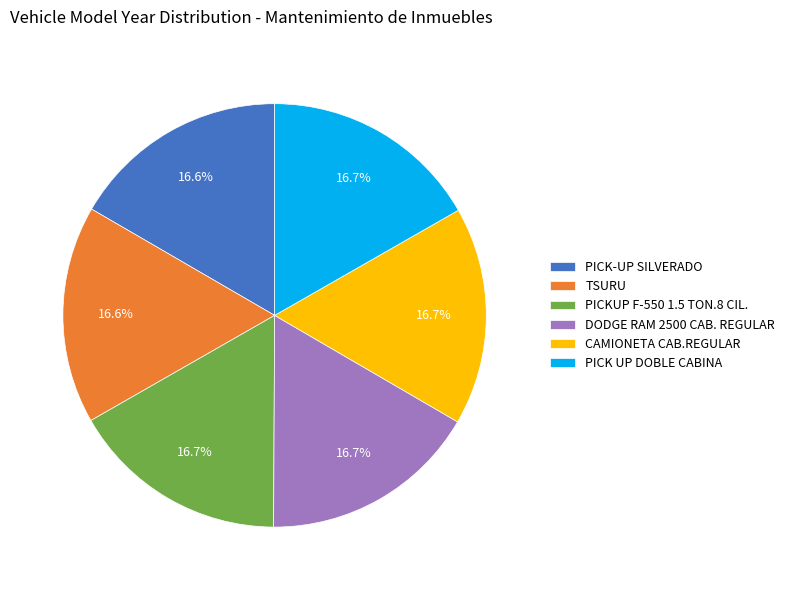

How much of the chart is everything except PICK-UP SILVERADO?

83.4%